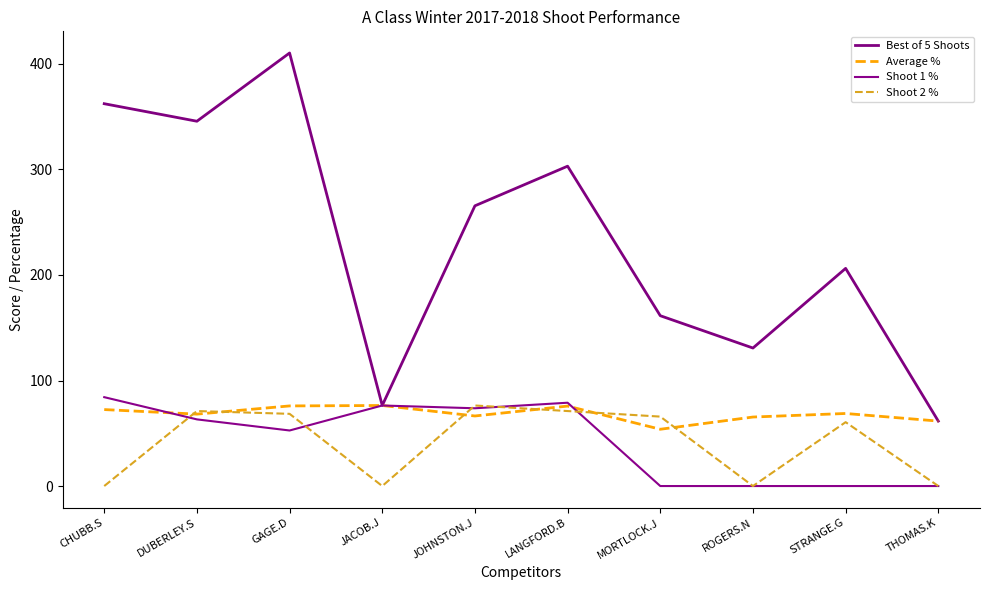

Where is Shoot 2 % nearest to the value 38?

STRANGE.G